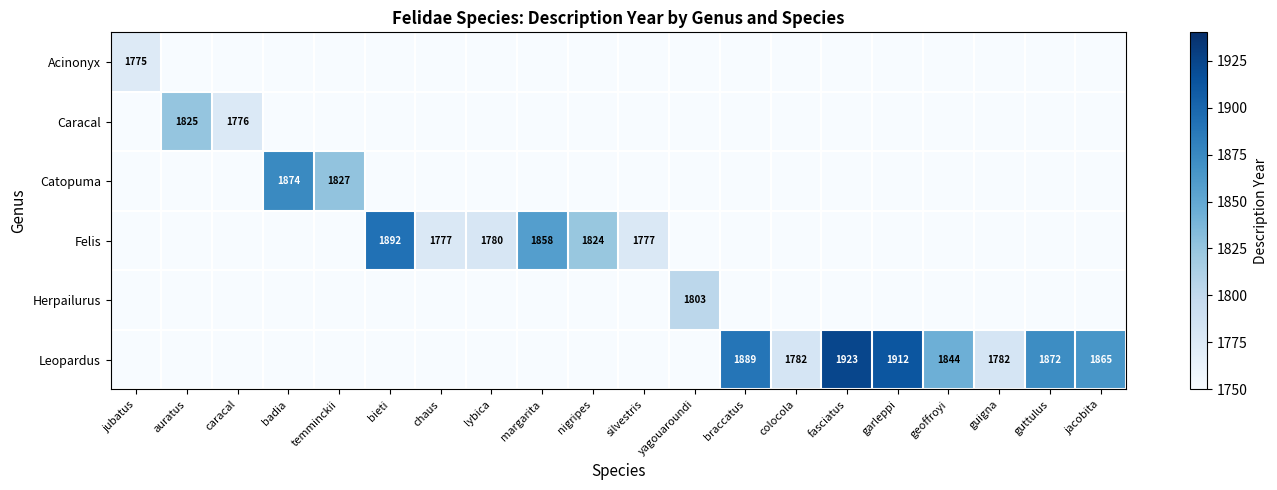

Is it true that Felis equals 2769 at silvestris?

False